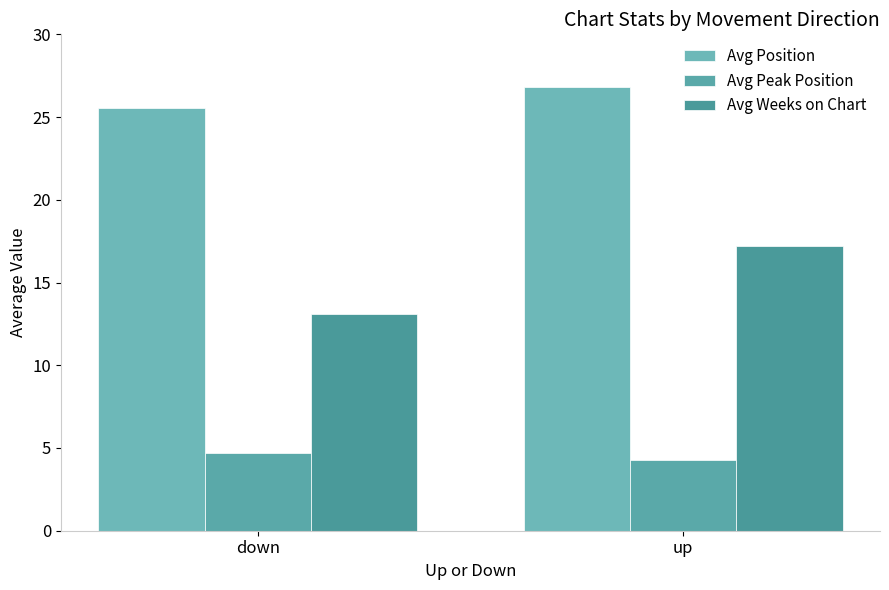

How many categories are shown in the chart?

2